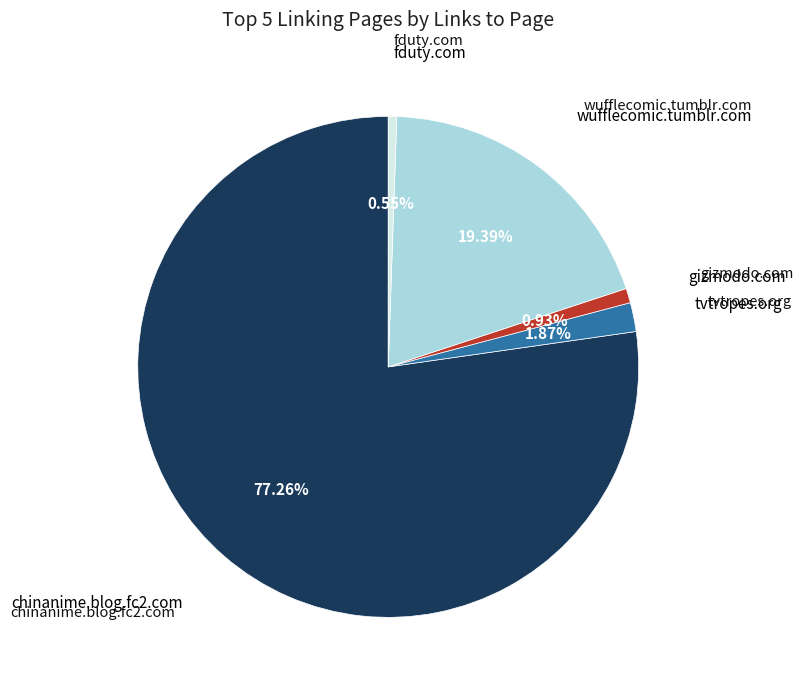

Does any single category account for the majority?

Yes